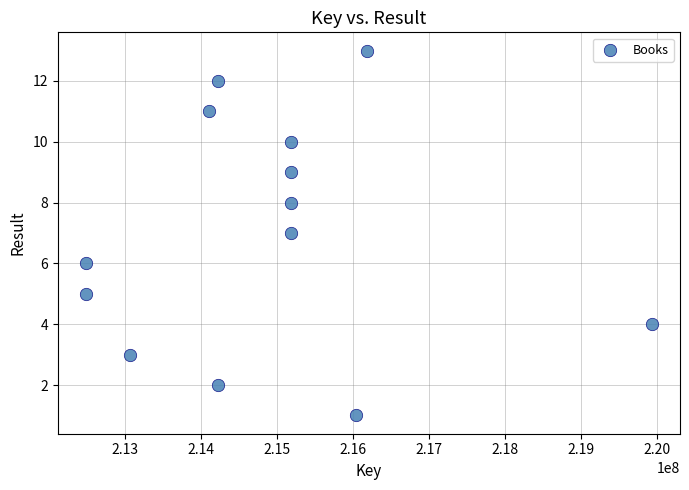

What is the range of Y values (max minus min)?

12